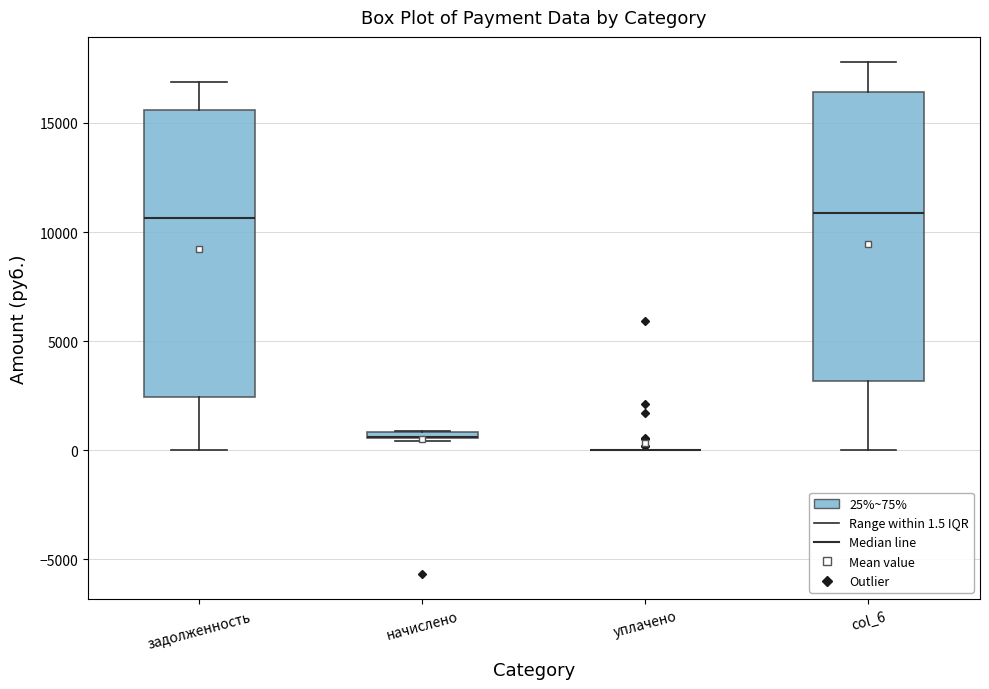

Where is the lower edge of the box for начислено on the y-axis? The values are not printed on the chart, so give them approximately, as read against the axis.

500